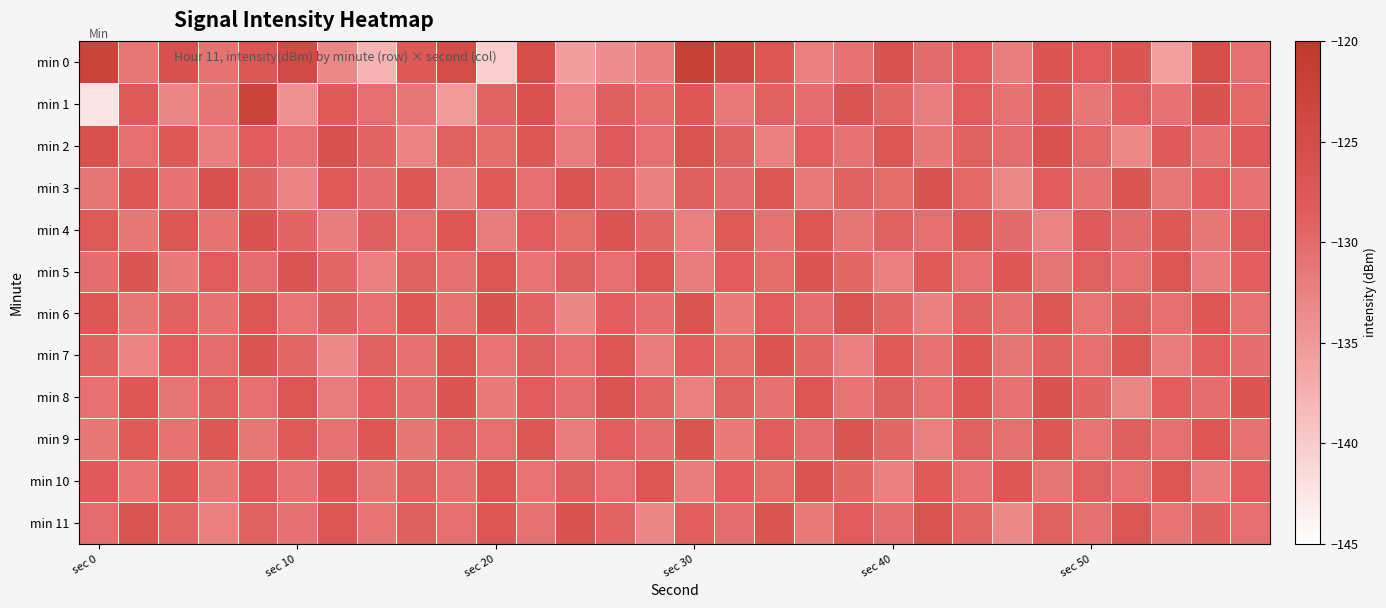

Which category has the highest value across all series?

sec 30